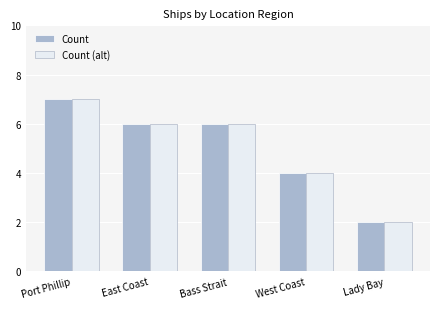

Reading left to right, what are all the values shown in this chart?

Count: 7	6	6	4	2
Count (alt): 7	6	6	4	2